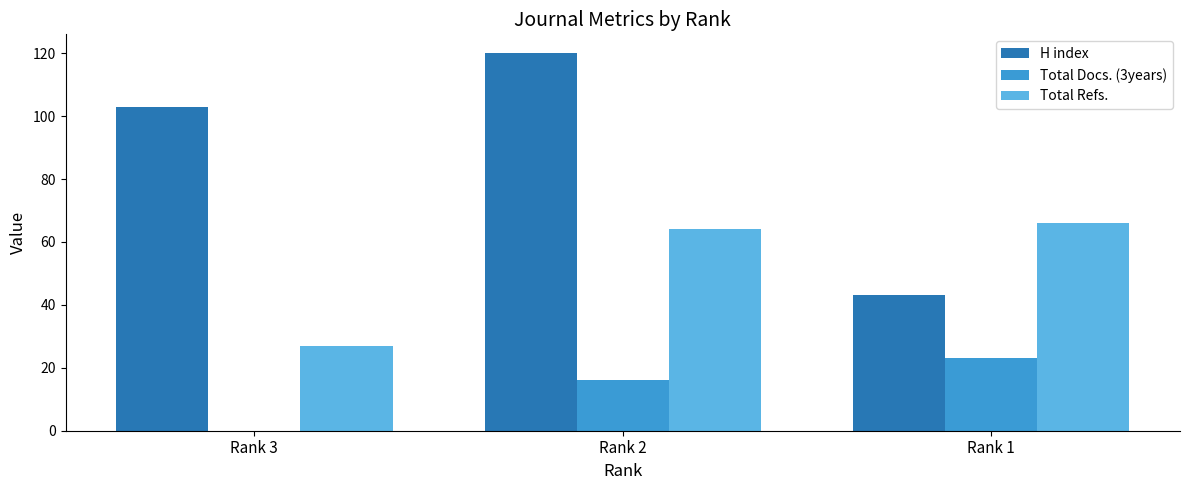

What is the total value across all series at Rank 3?

130